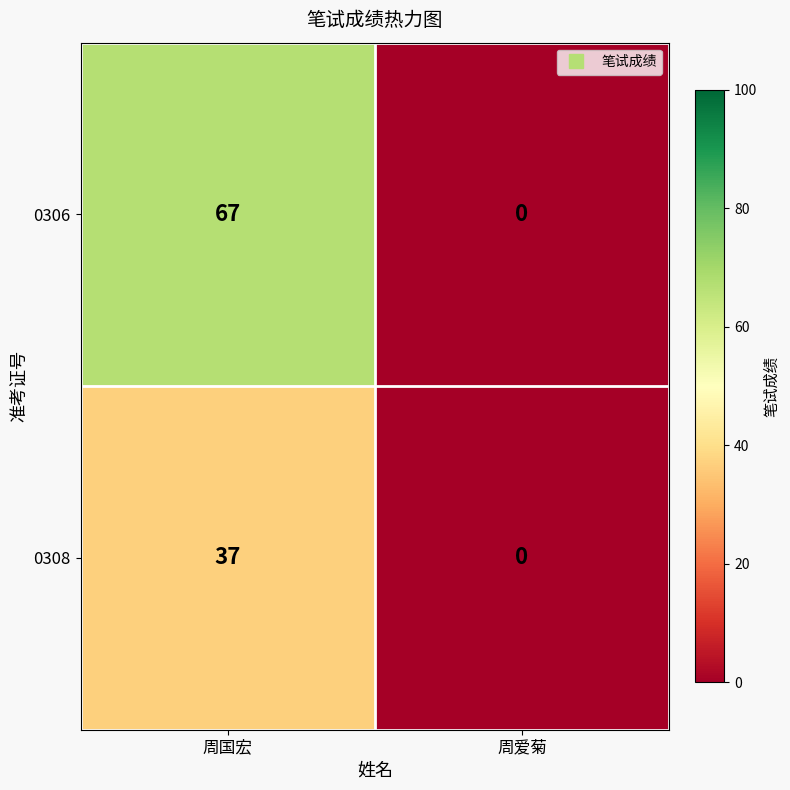

Which category has the lowest value in the 0308 series?

周爱菊